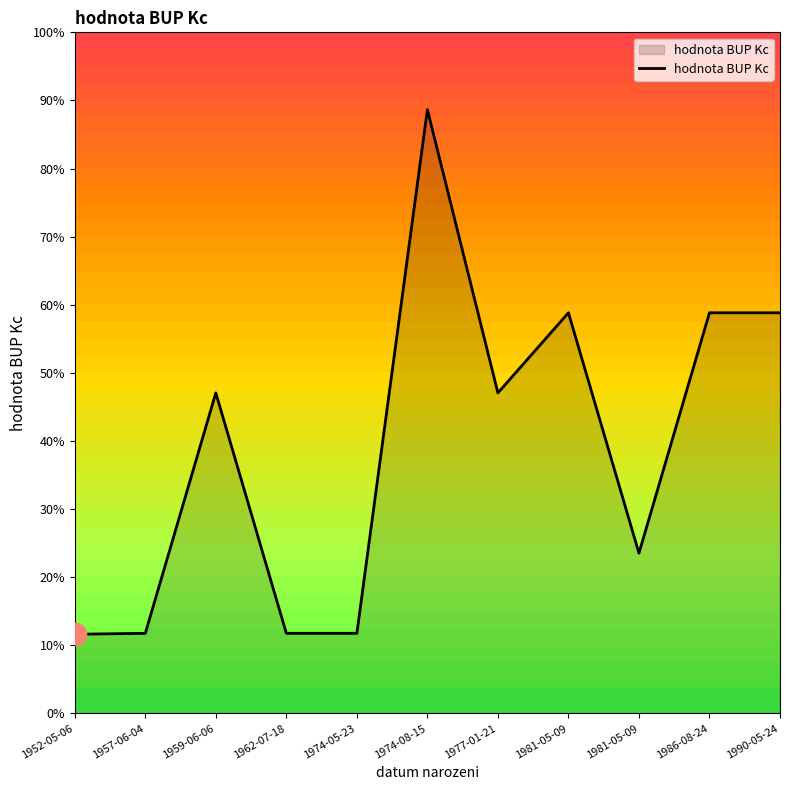

Does the chart display data point markers on the line(s)?

No